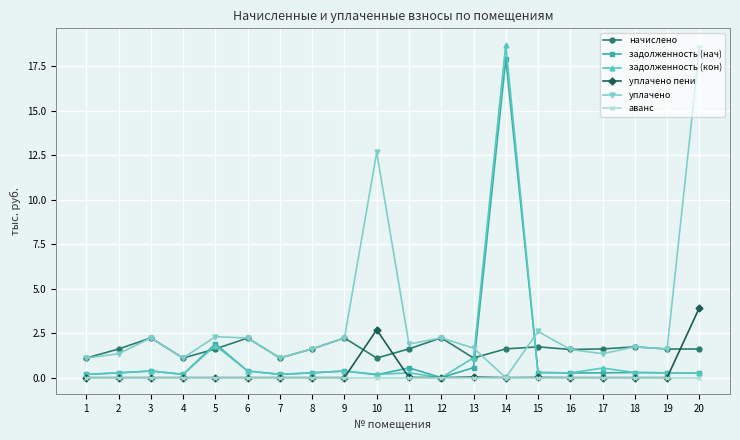

Between which two adjacent categories do задолженность (нач) and начислено first intersect?

4 and 5